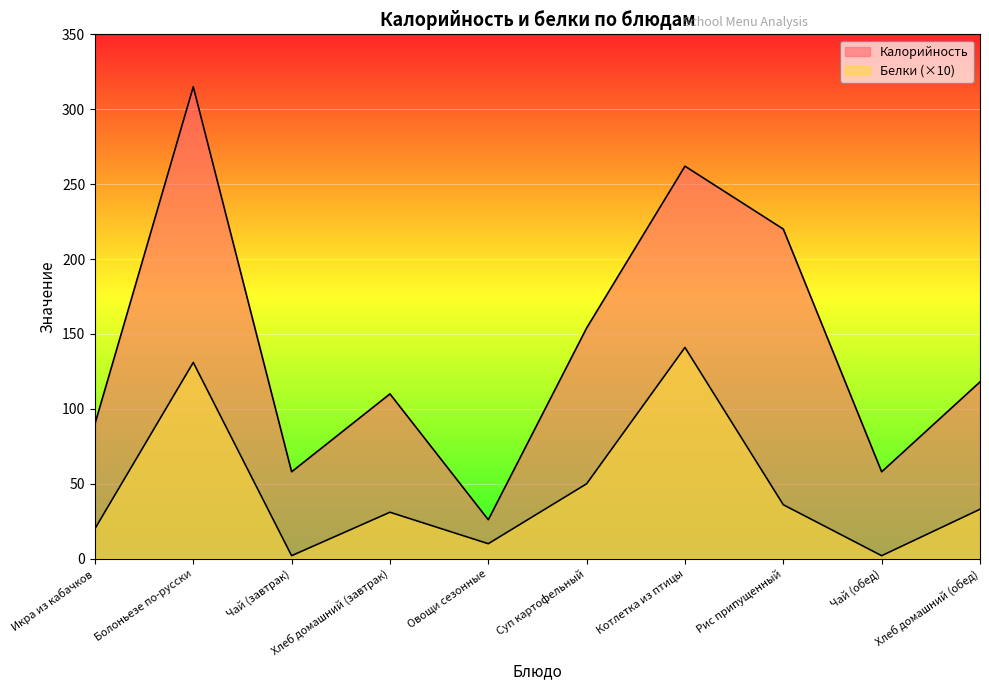

What is the label of the 9th point from the right?

Болоньезе по-русски